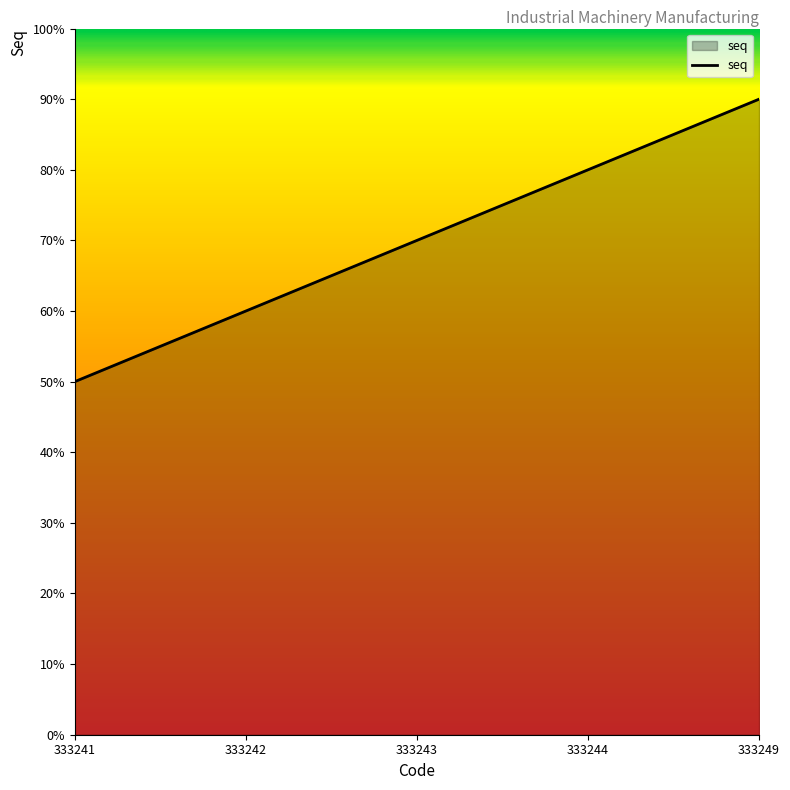

Between 333241 and 333242, which is larger?

333242